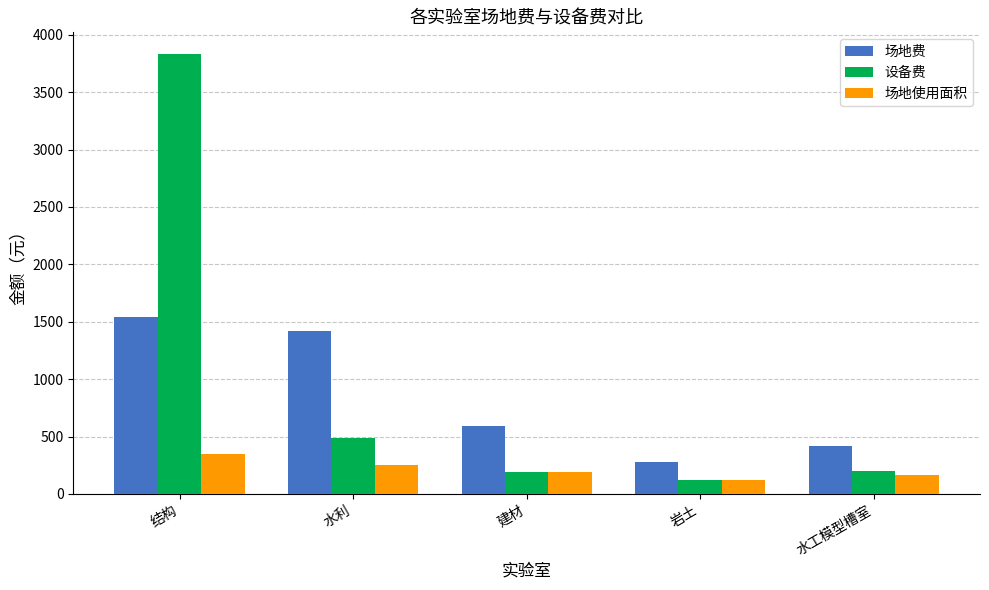

Which category has the highest value across all series?

结构